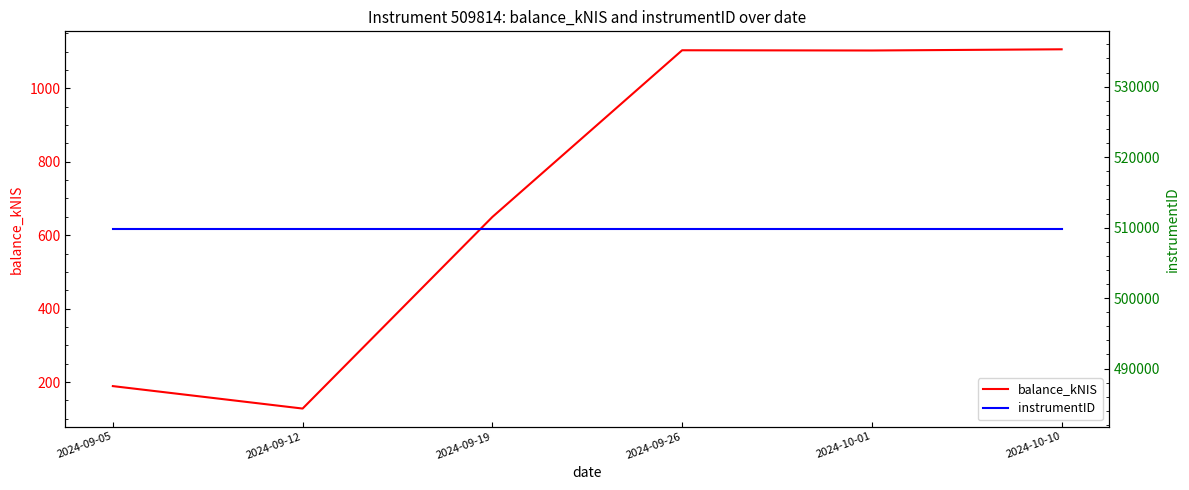

Reading right to left, list all the values displayed in this chart.

balance_kNIS: 2024-10-10=1106.2	2024-10-01=1102.9	2024-09-26=1103.5	2024-09-19=649.6	2024-09-12=127.8	2024-09-05=188.9
instrumentID: 2024-10-10=509814.0	2024-10-01=509814.0	2024-09-26=509814.0	2024-09-19=509814.0	2024-09-12=509814.0	2024-09-05=509814.0